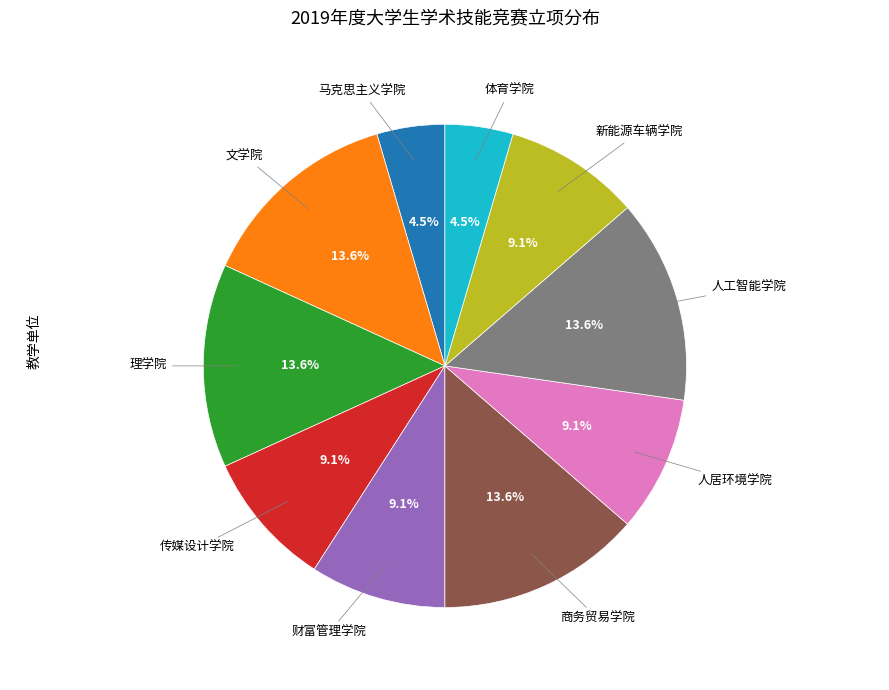

Is there any slice that represents more than half of the pie?

No